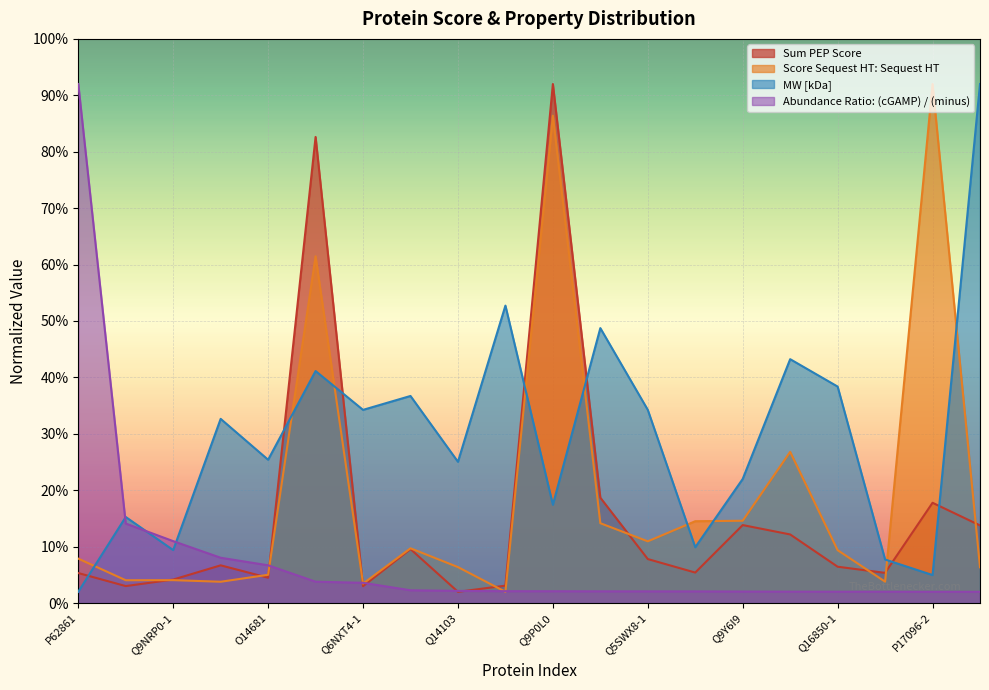

What position from the left is Q6UWP7-1?

4